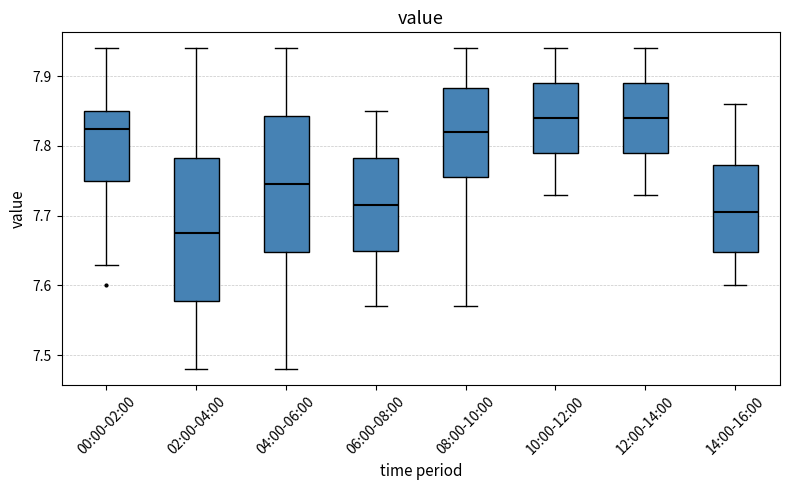

Which box is the tallest, from its lower edge to its upper edge?

02:00-04:00